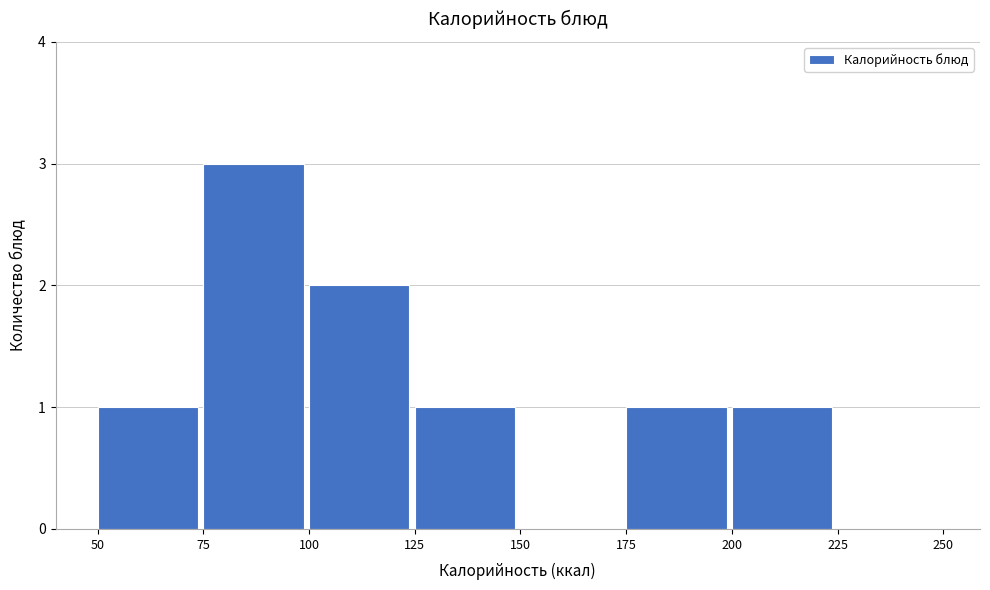

Which range on the x-axis has the tallest bar?

75 to 100